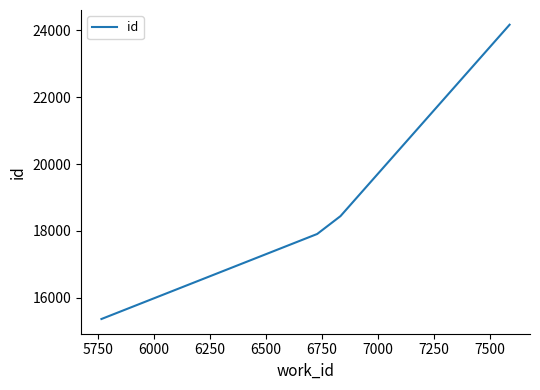

What is the sum of all values?

75878